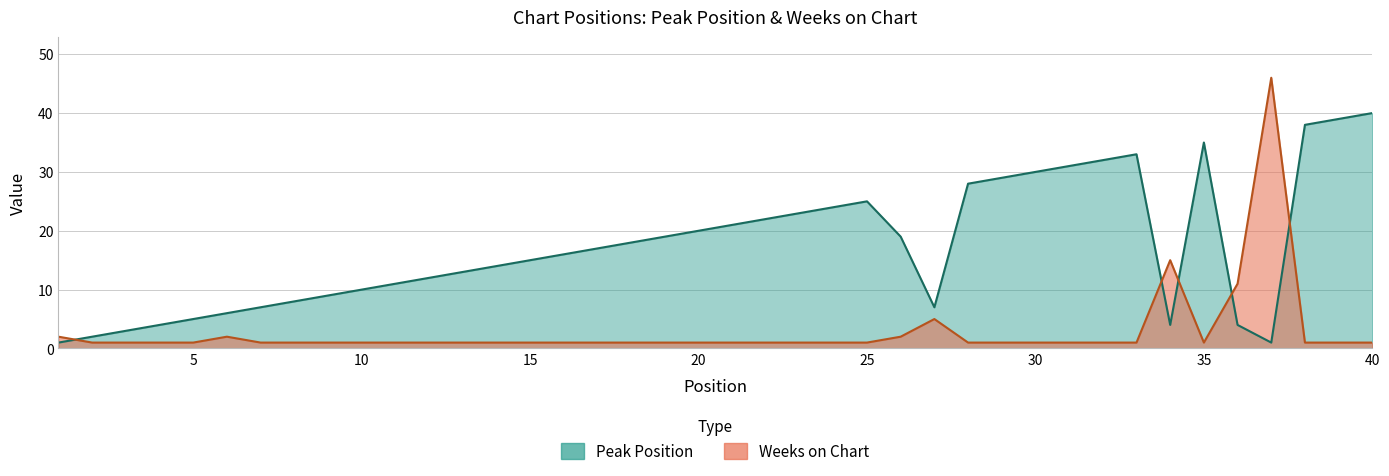

At which category does Peak Position reach its first local valley?

27